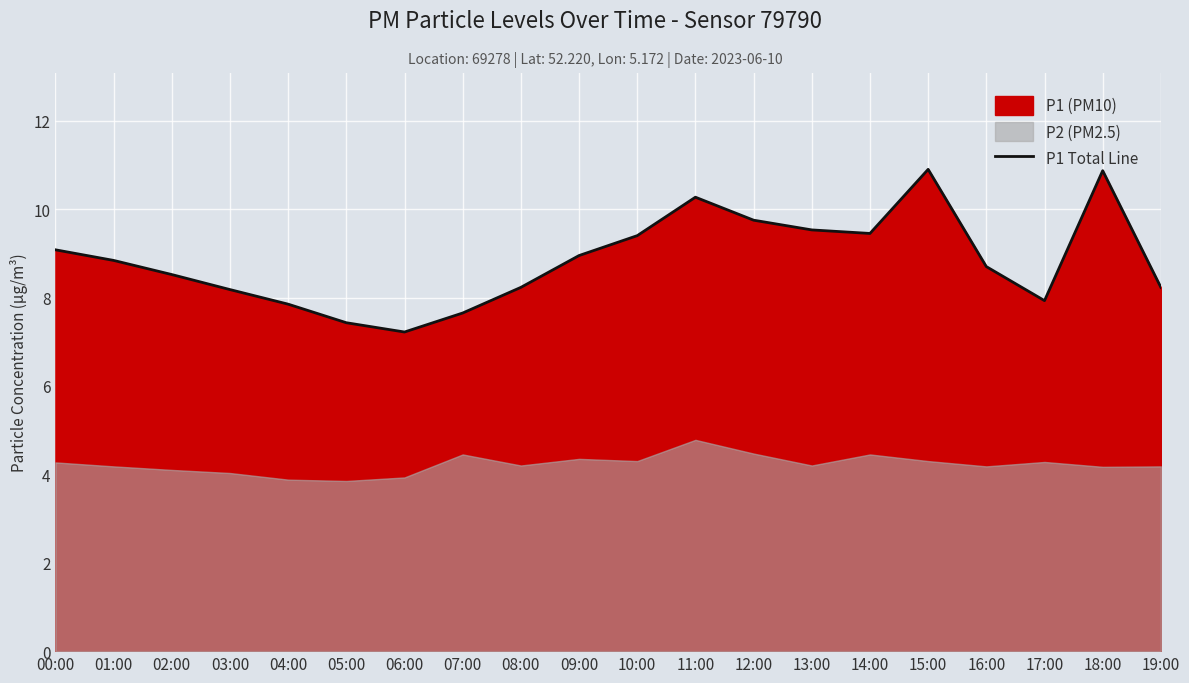

What is the difference between the maximum and second lowest values?

3.5